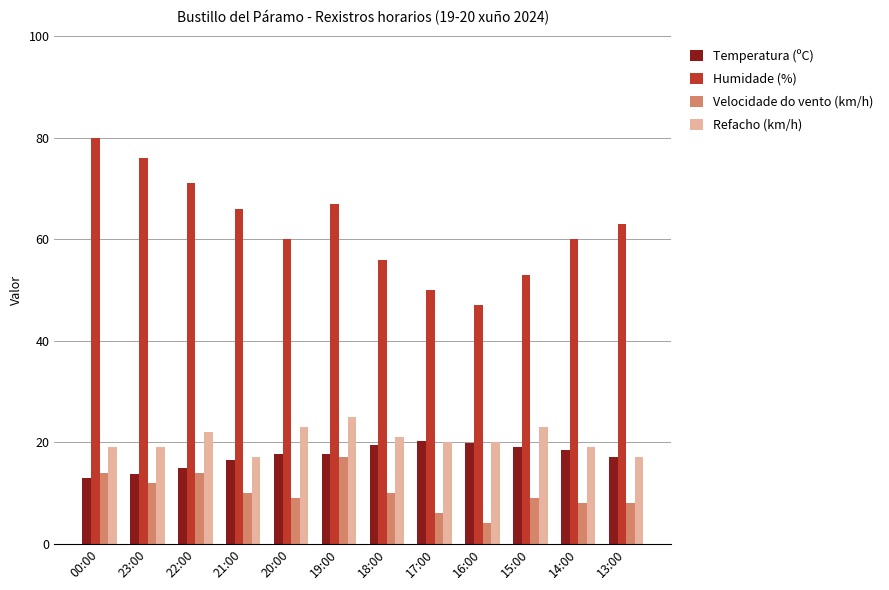

What is the sum of the Temperatura (ºC) values at 21:00 and 14:00?

35.0